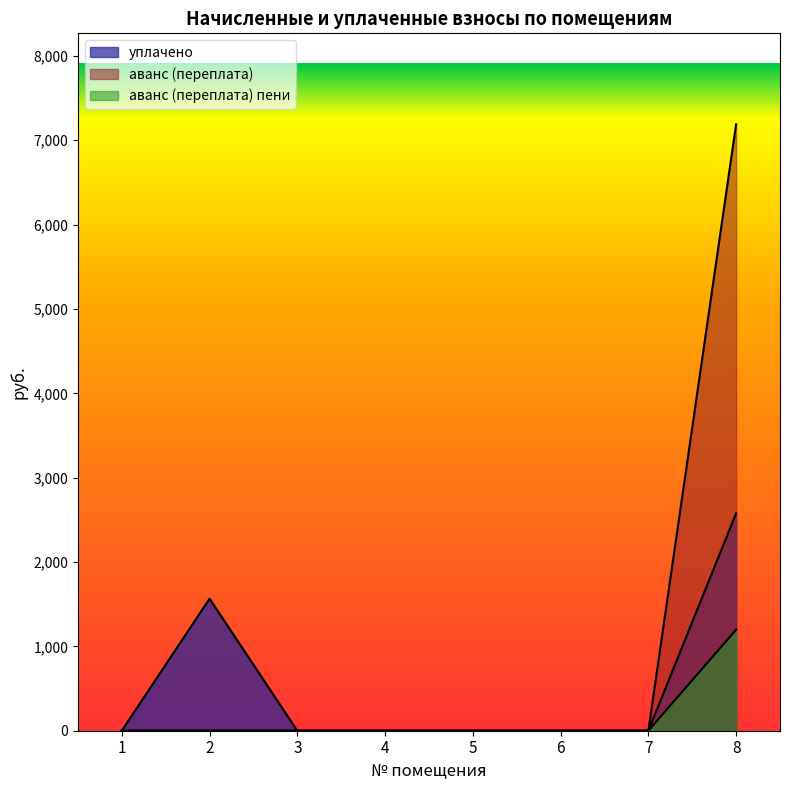

How many positive values does the уплачено series have?

2